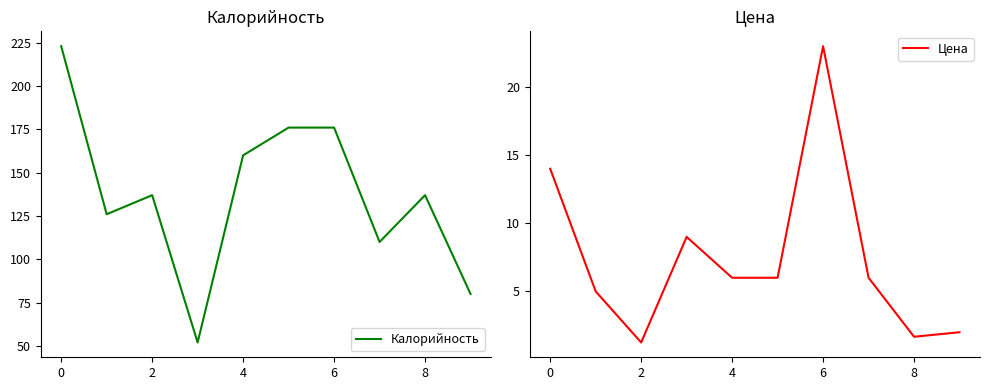

In Цена, how many points are higher than both neighbors (excluding endpoints)?

2